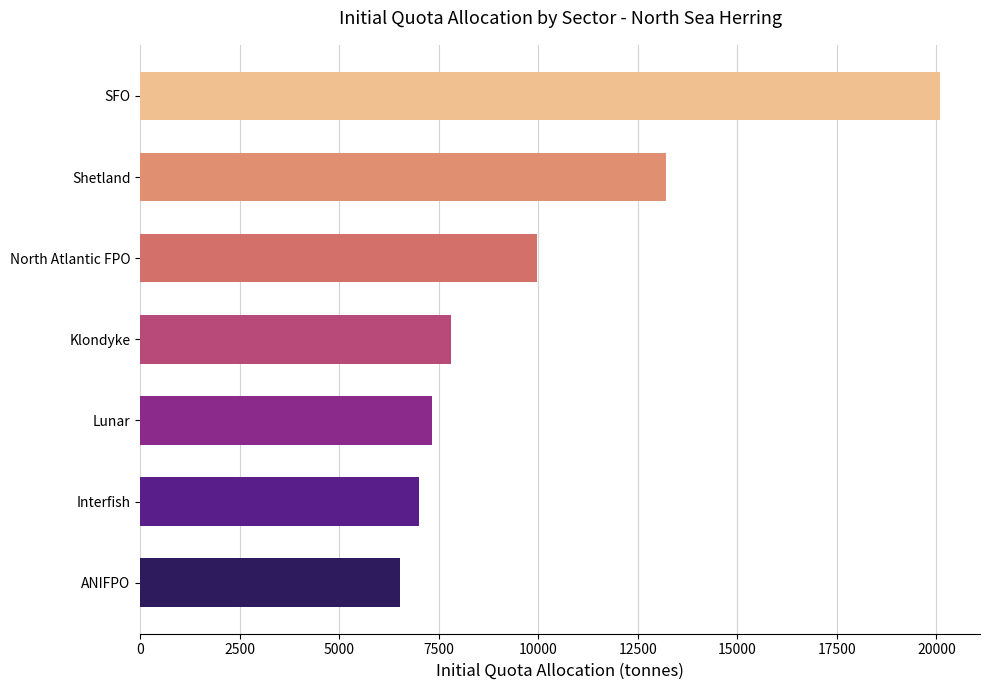

What is the minimum value shown in the chart?

6524.6